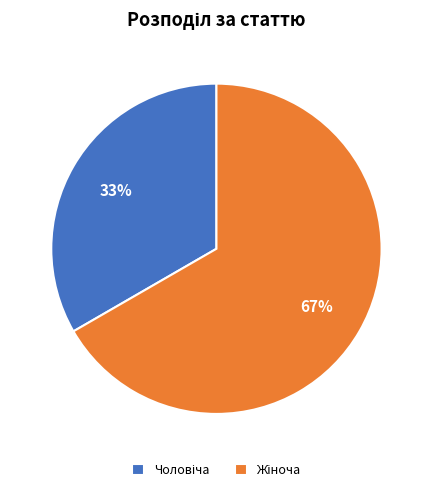

Does any single category account for the majority?

Yes